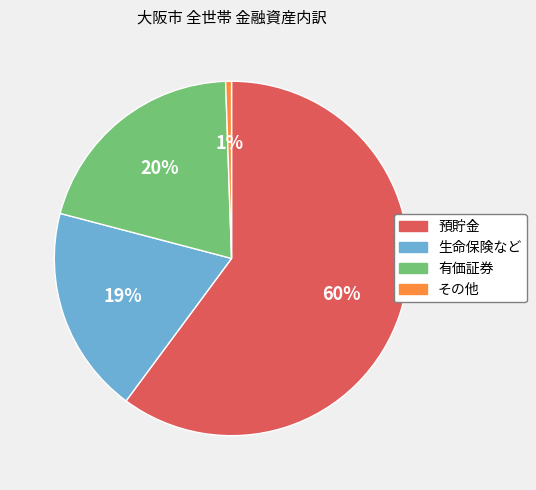

Which category has the smallest portion of the pie?

その他